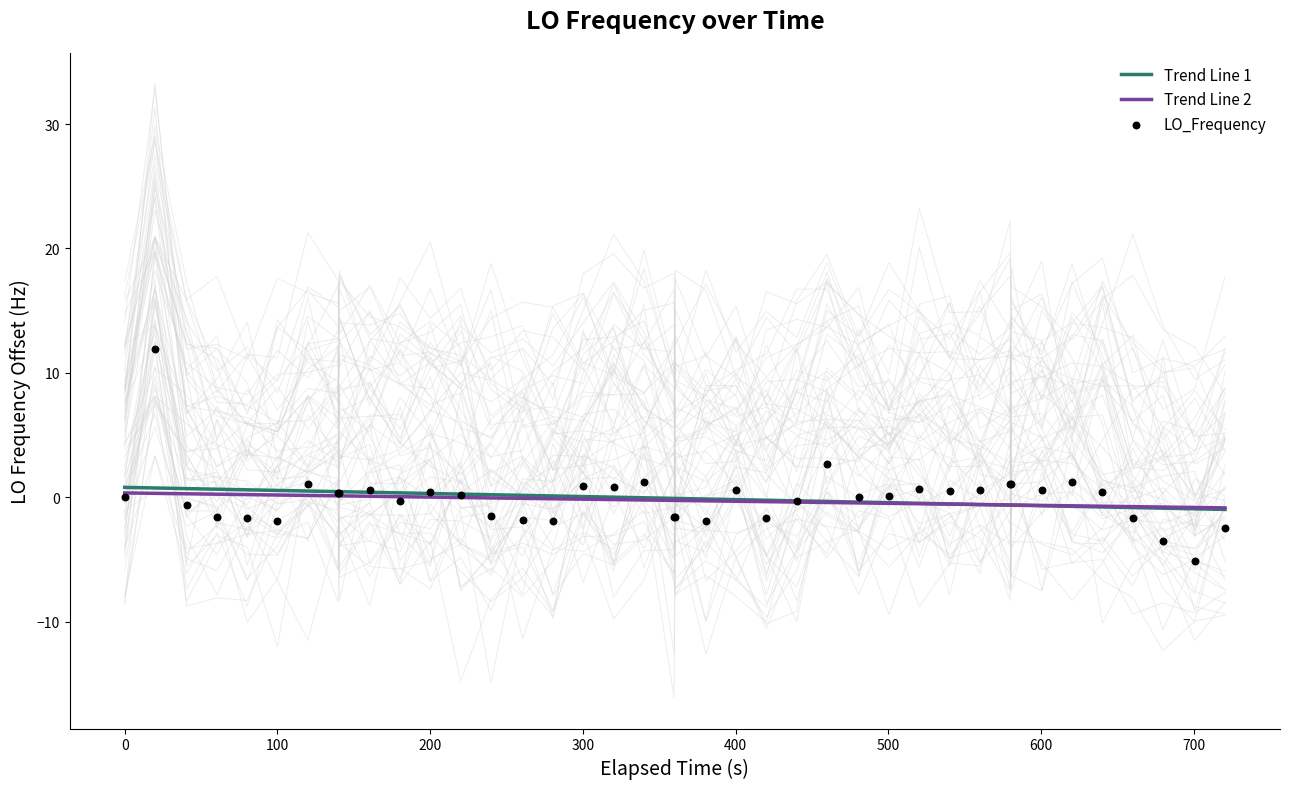

Is the value of Trend Line 2 at 200 greater than the value of LO_Frequency at 600?

No